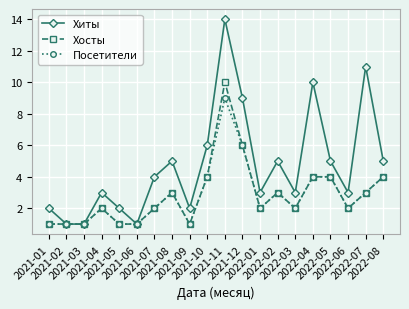

How many values in the Хиты series are below 4?

10